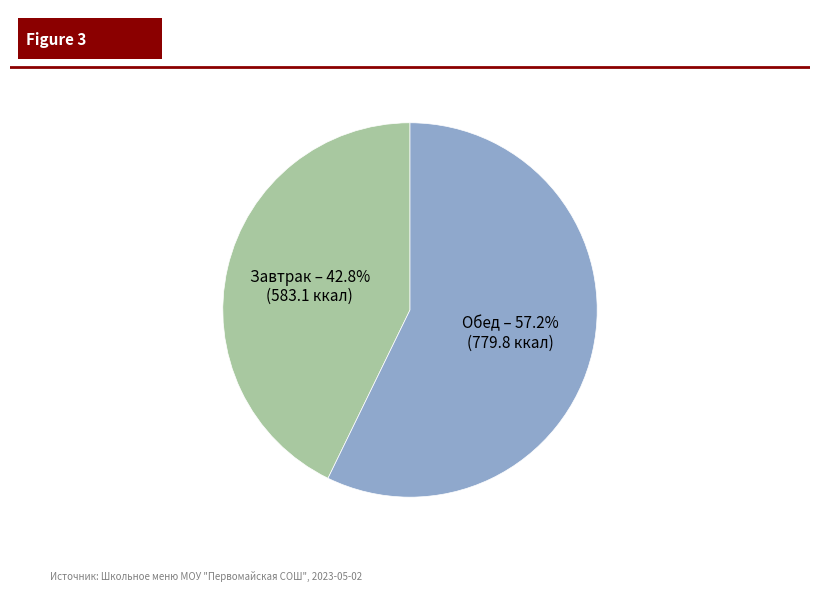

Combined, do Обед and Завтрак account for over 50%?

Yes